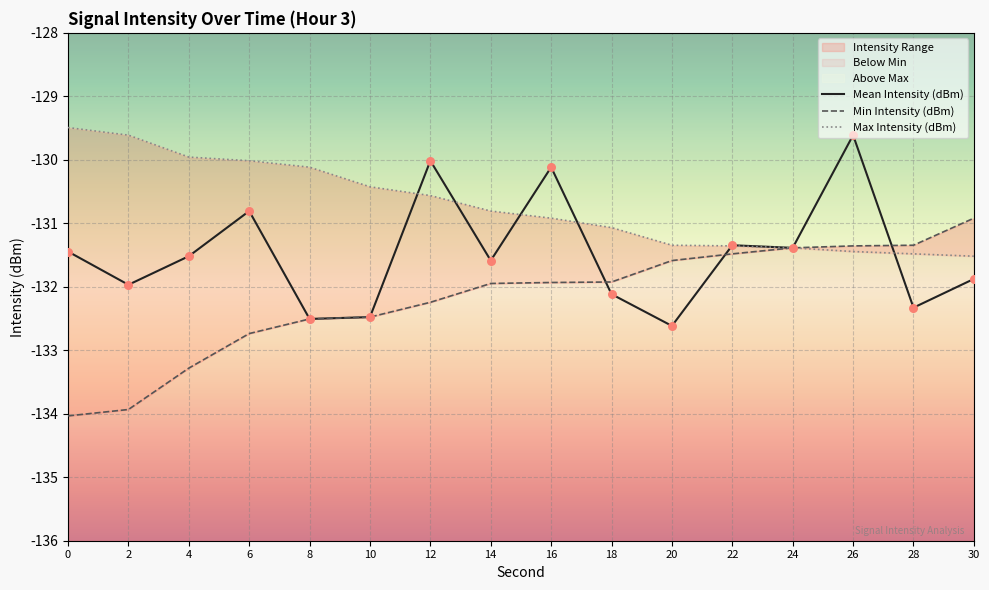

Which series contains the lowest Y value?

Min Intensity (dBm)